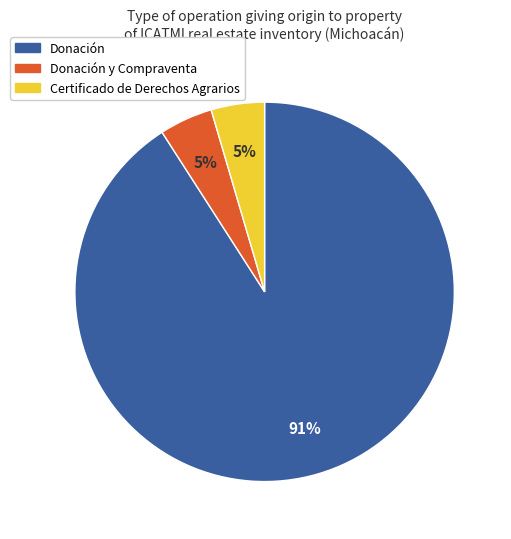

To the nearest percent, what is the average slice percentage?

33%